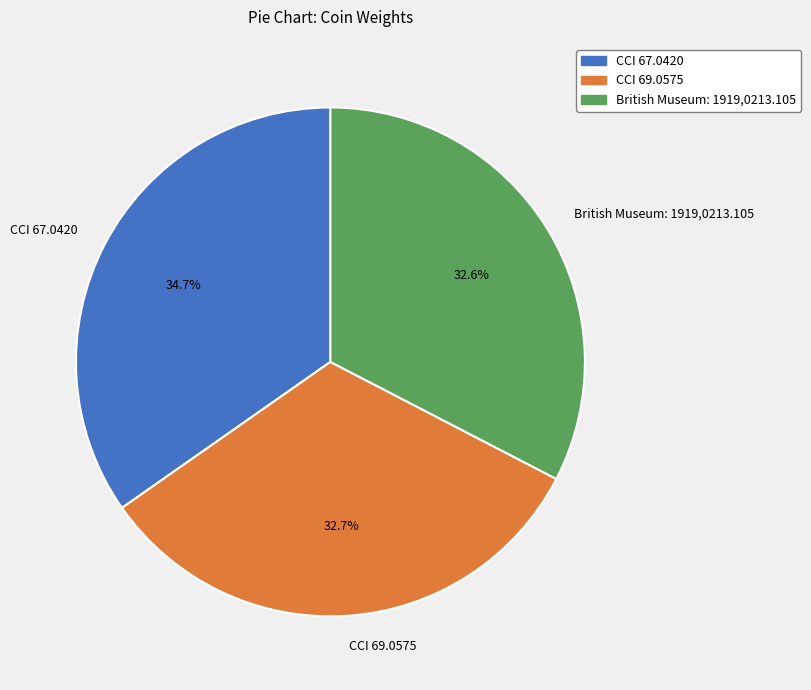

Which category has the biggest portion of the pie?

CCI 67.0420